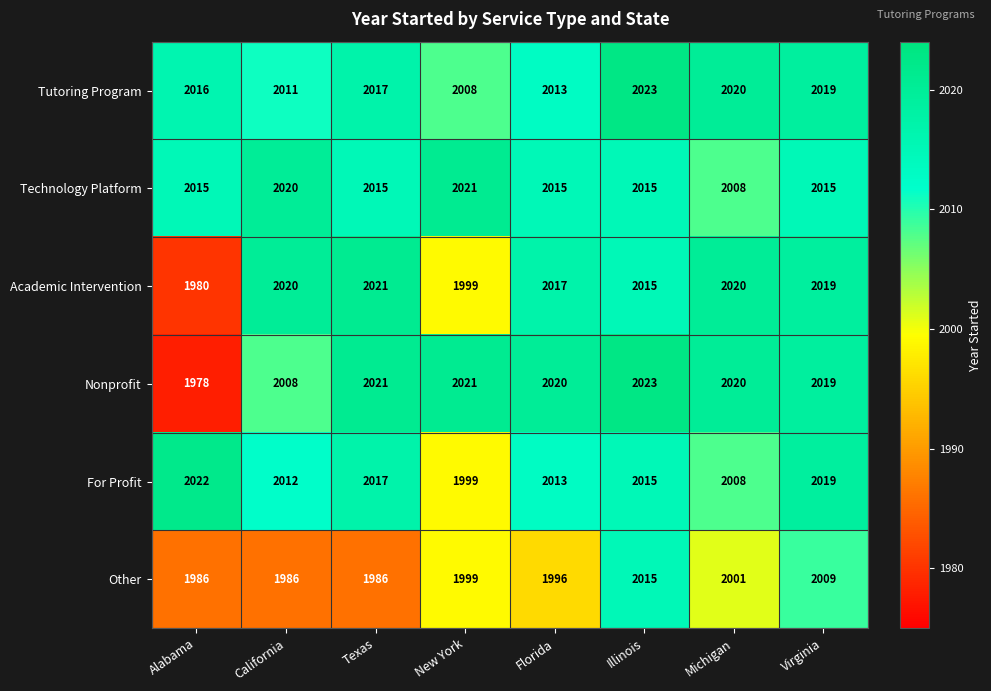

At which label is Tutoring Program closest to 2015?

Alabama